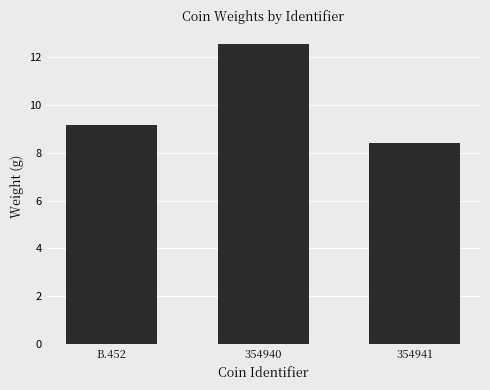

True or false: the data shows 8.4 at 354941.

True